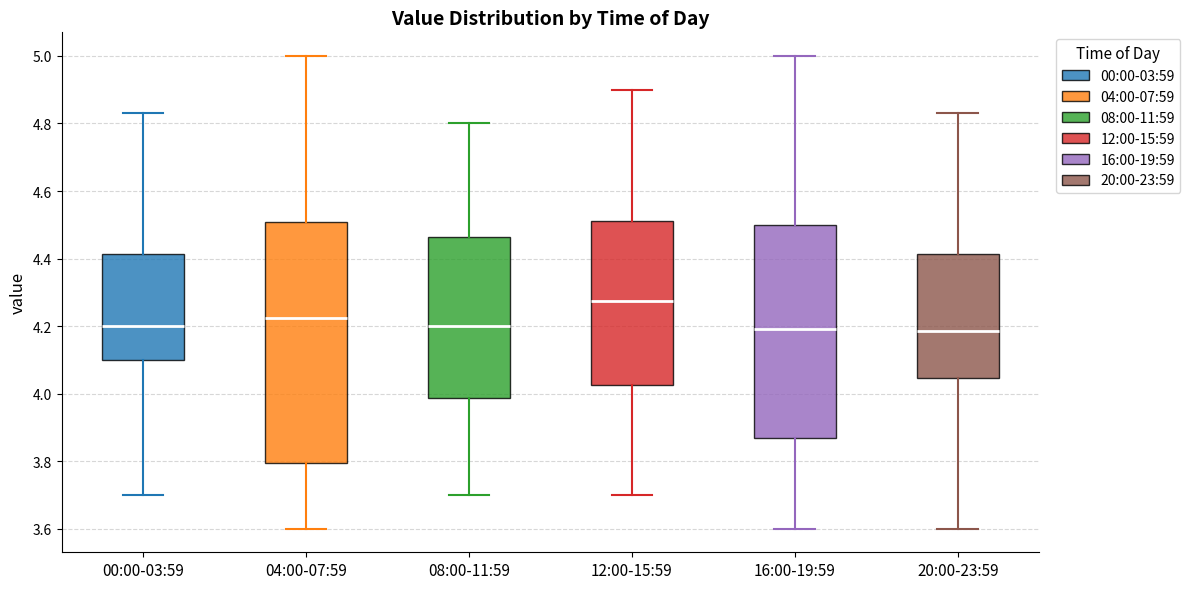

Reading left to right, transcribe this box plot: for each box, give where its median line is, the range the box spans, and where its two whiskers end, as read against the y-axis. The values are not printed on the chart, so give them approximately, as read against the axis.

00:00-03:59: median 4.20, box 4.10 to 4.42, whiskers 3.70 to 4.84
04:00-07:59: median 4.22, box 3.80 to 4.50, whiskers 3.60 to 5.00
08:00-11:59: median 4.20, box 3.98 to 4.46, whiskers 3.70 to 4.80
12:00-15:59: median 4.28, box 4.02 to 4.52, whiskers 3.70 to 4.90
16:00-19:59: median 4.20, box 3.86 to 4.50, whiskers 3.60 to 5.00
20:00-23:59: median 4.18, box 4.04 to 4.42, whiskers 3.60 to 4.84